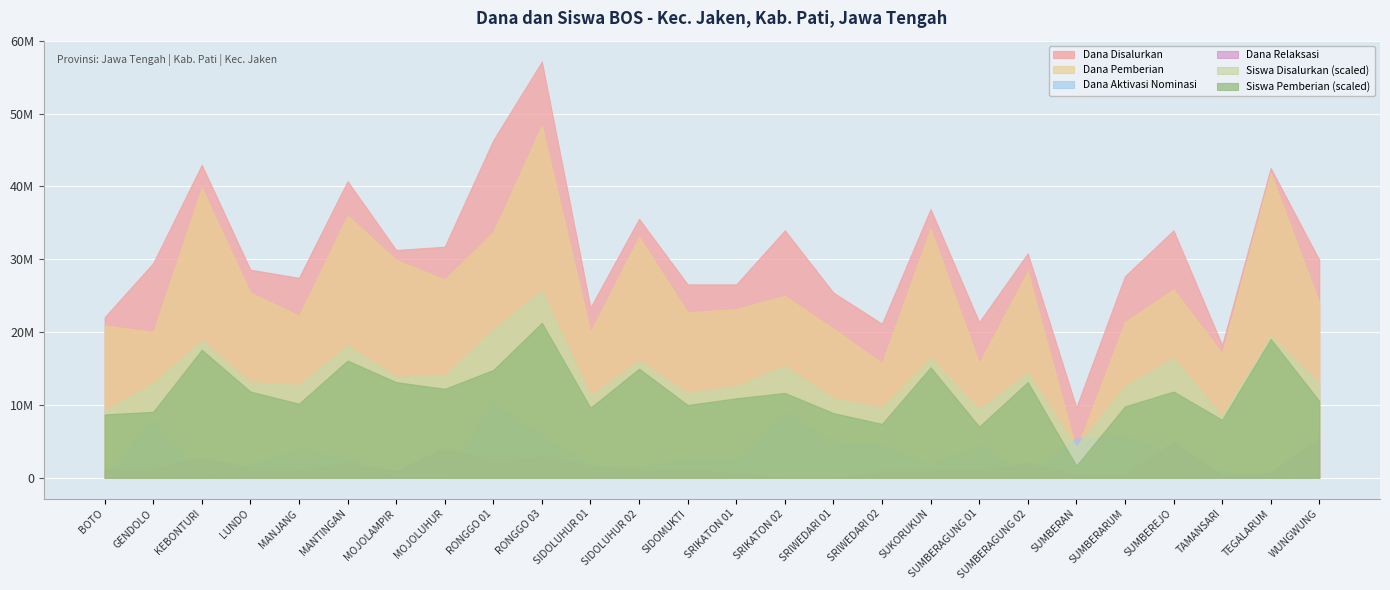

The value of Dana Aktivasi at SD NEGERI SUMBERARUM is 5850000. True or false?

True